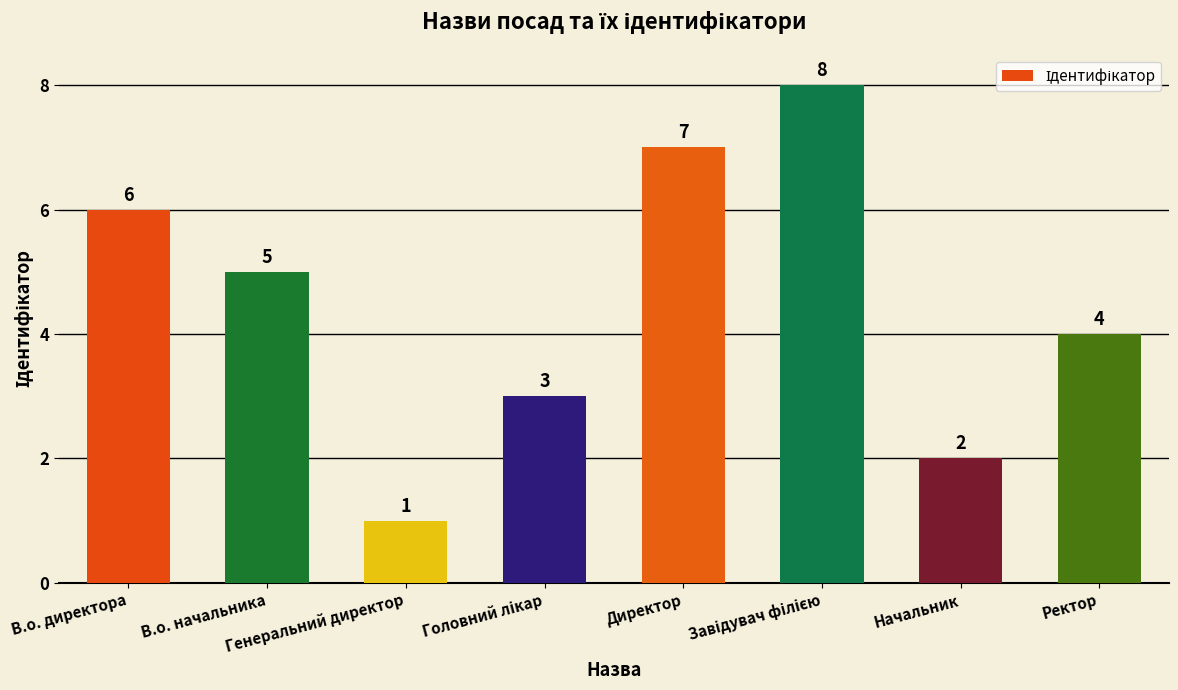

What is the maximum value shown in the chart?

8